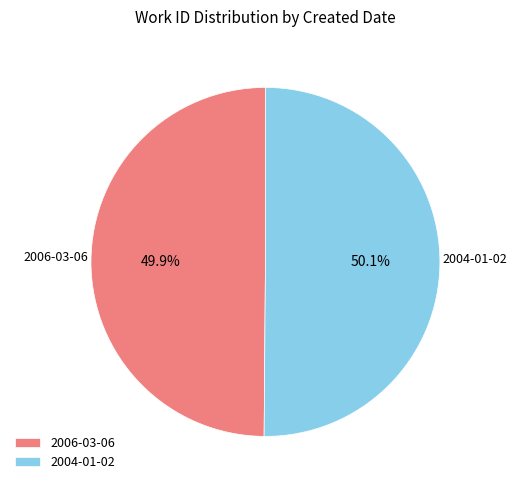

Is there a majority slice in this chart?

Yes